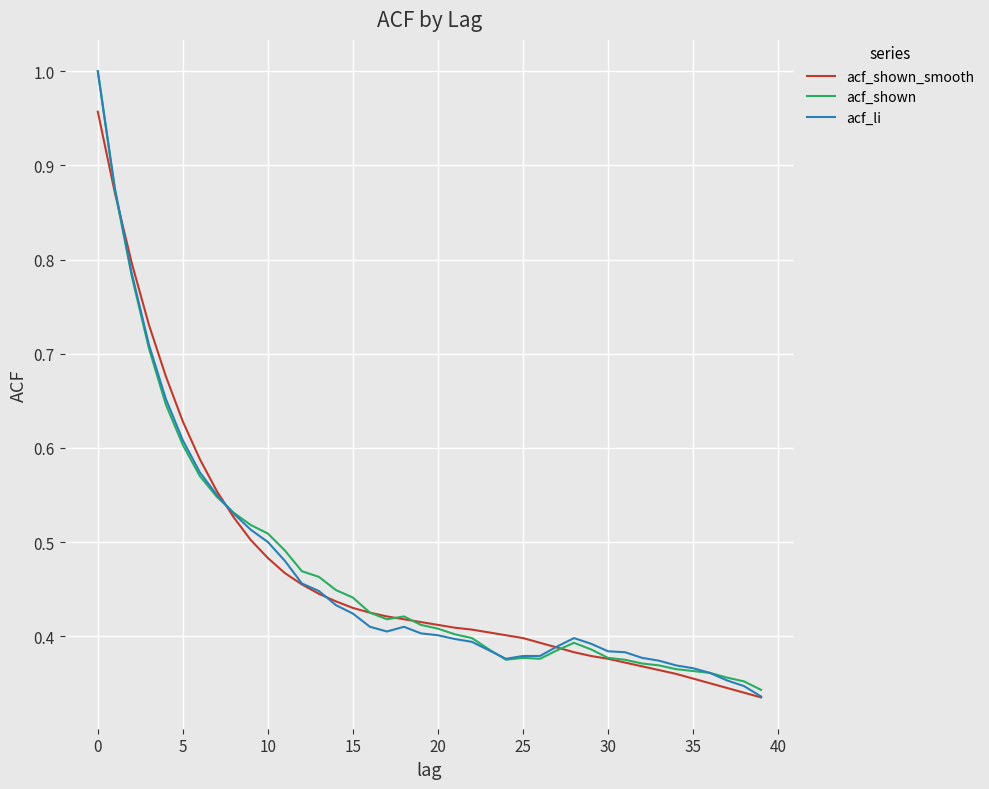

What are all the series names shown in the legend?

acf_shown_smooth, acf_shown, acf_li